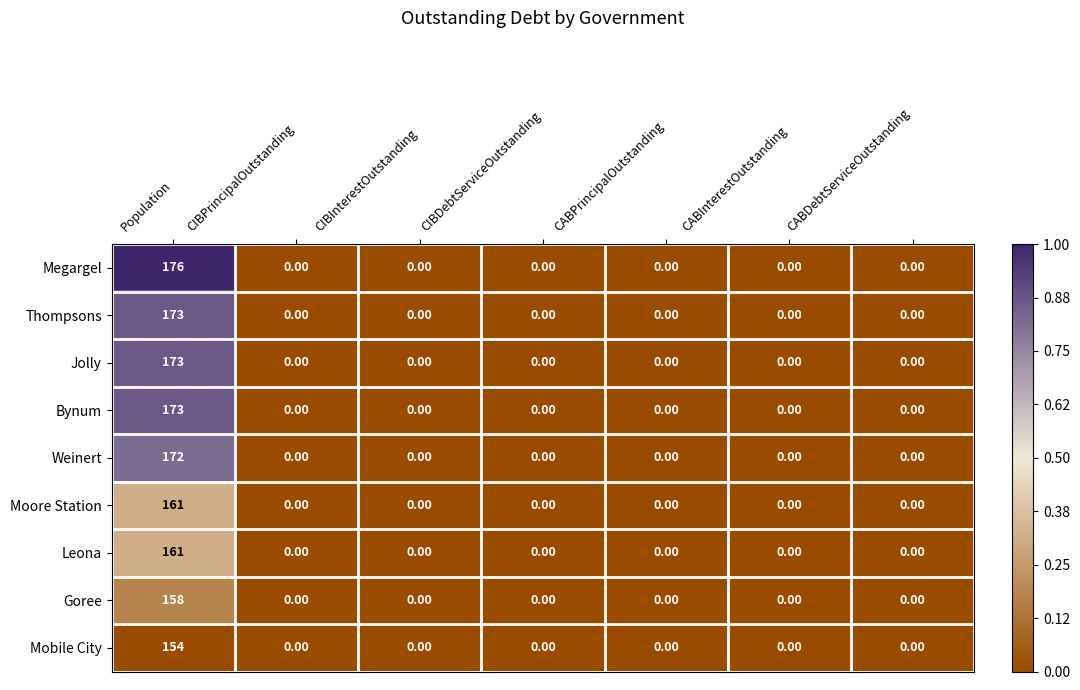

Count the number of data series in this chart.

9